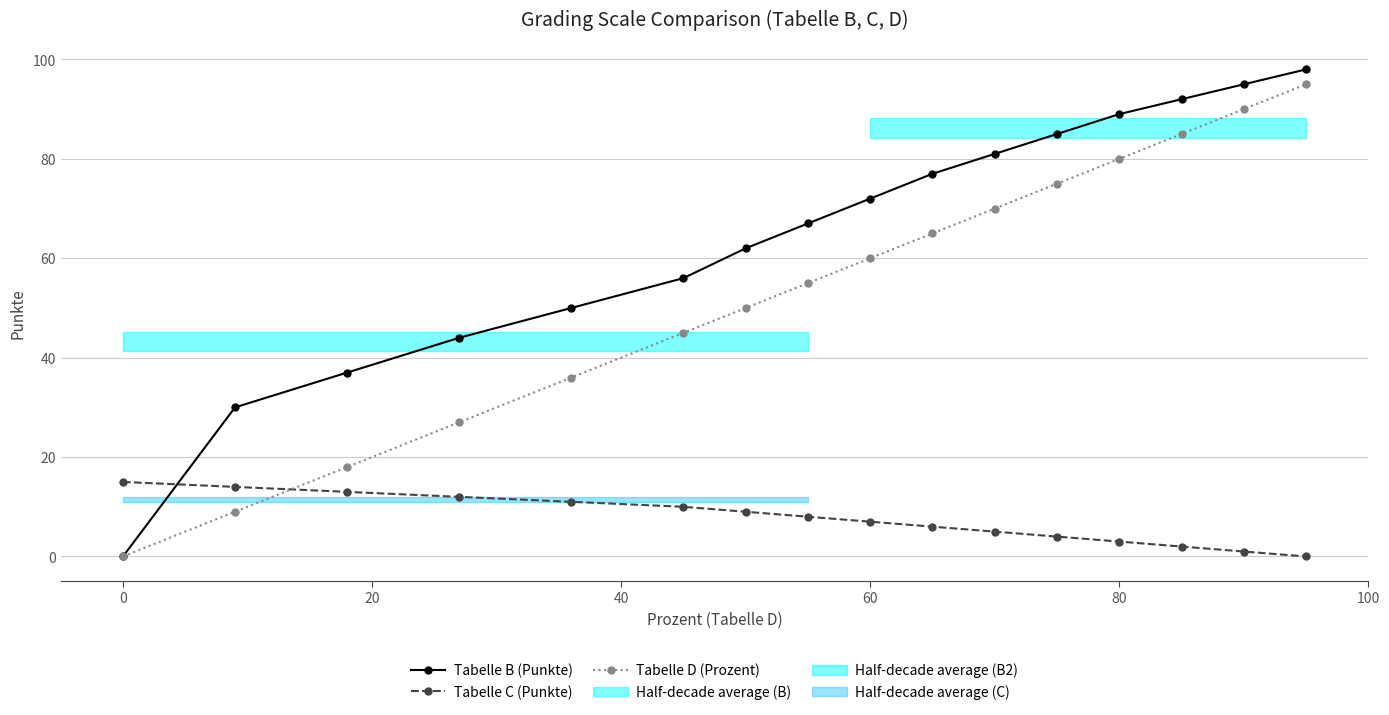

At which label does Tabelle D (Prozent) reach its minimum?

0